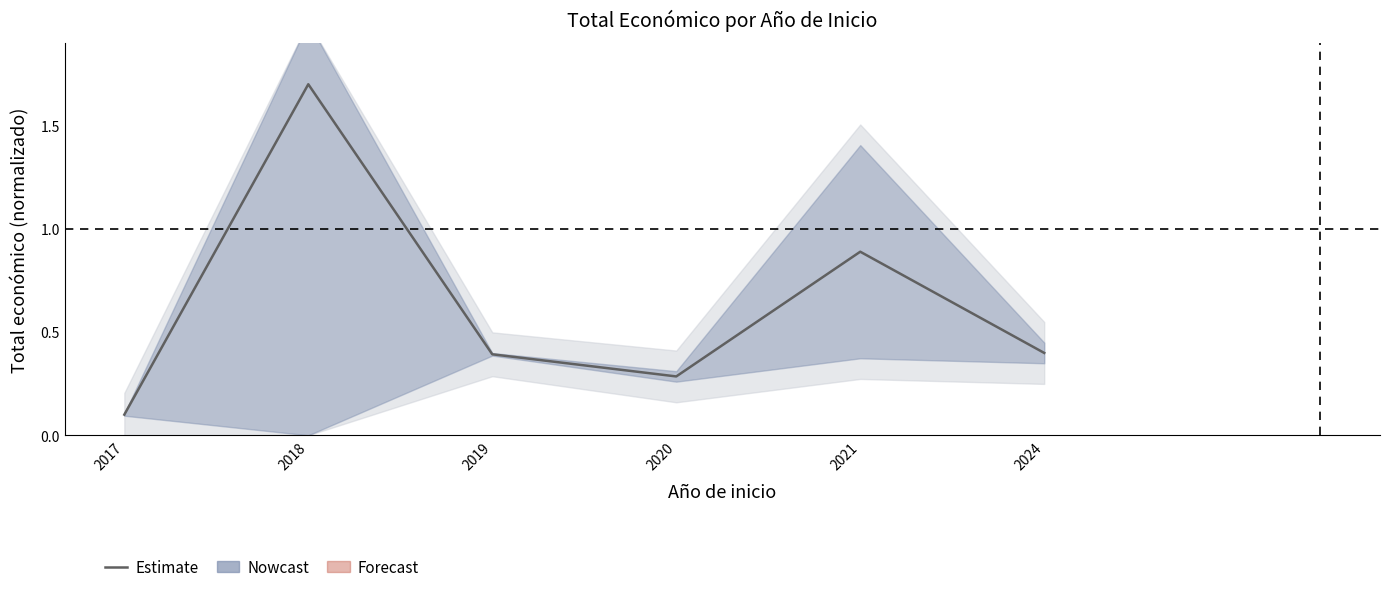

Does the chart display data point markers on the line(s)?

No